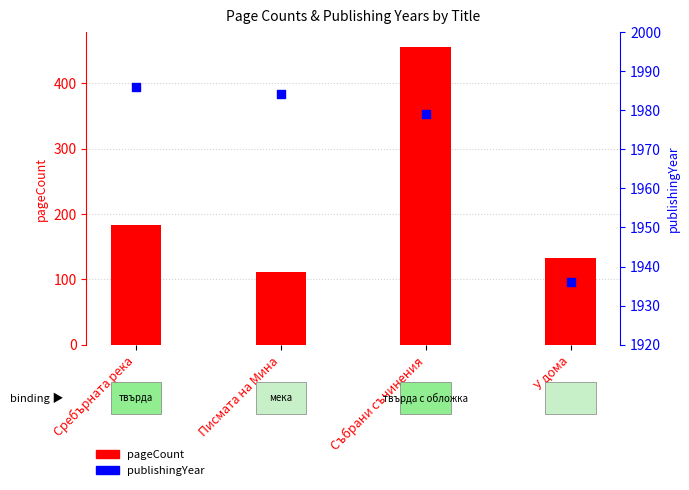

What are all the series names shown in the legend?

pageCount, publishingYear